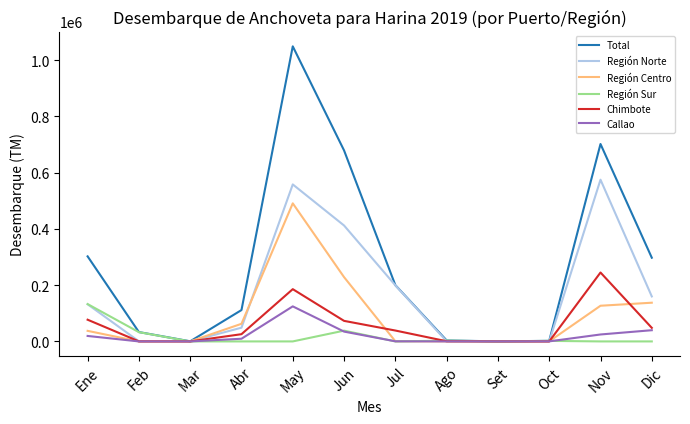

Is it true that Región Norte equals 187708.9 at Ene?

False